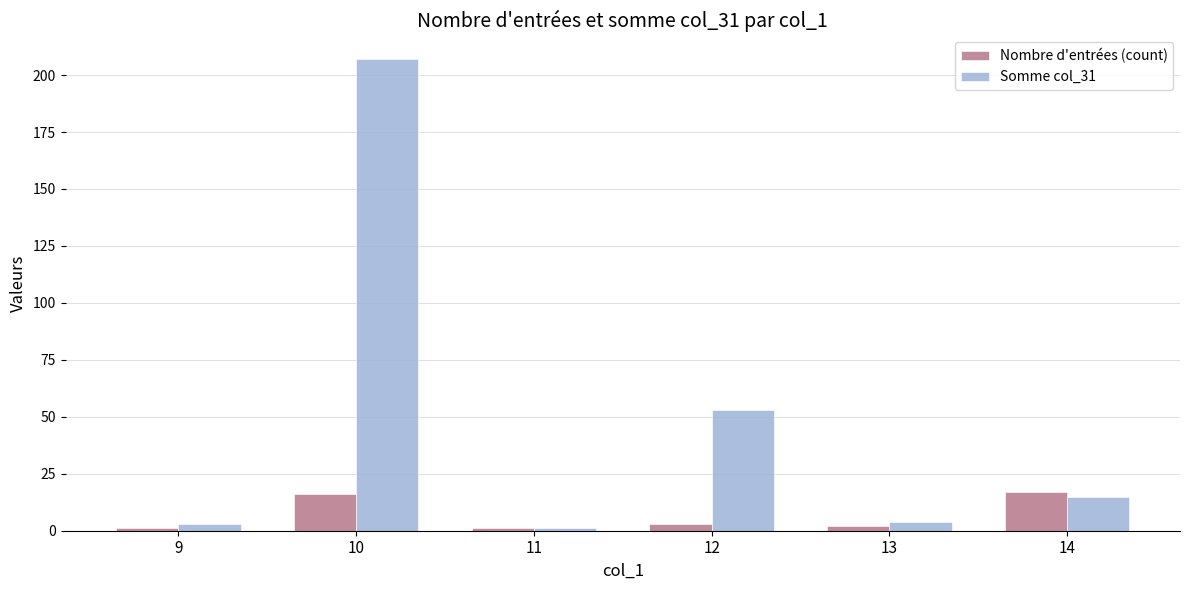

Which series has the widest spread of values?

Somme col_31